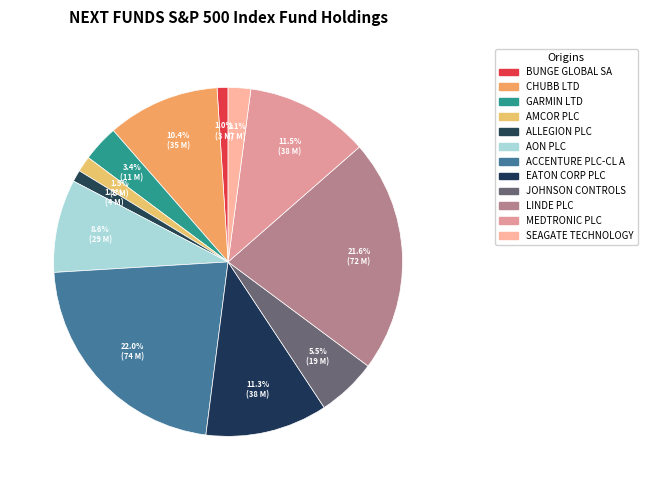

Is it true that ALLEGION PLC is 11% of the pie?

False